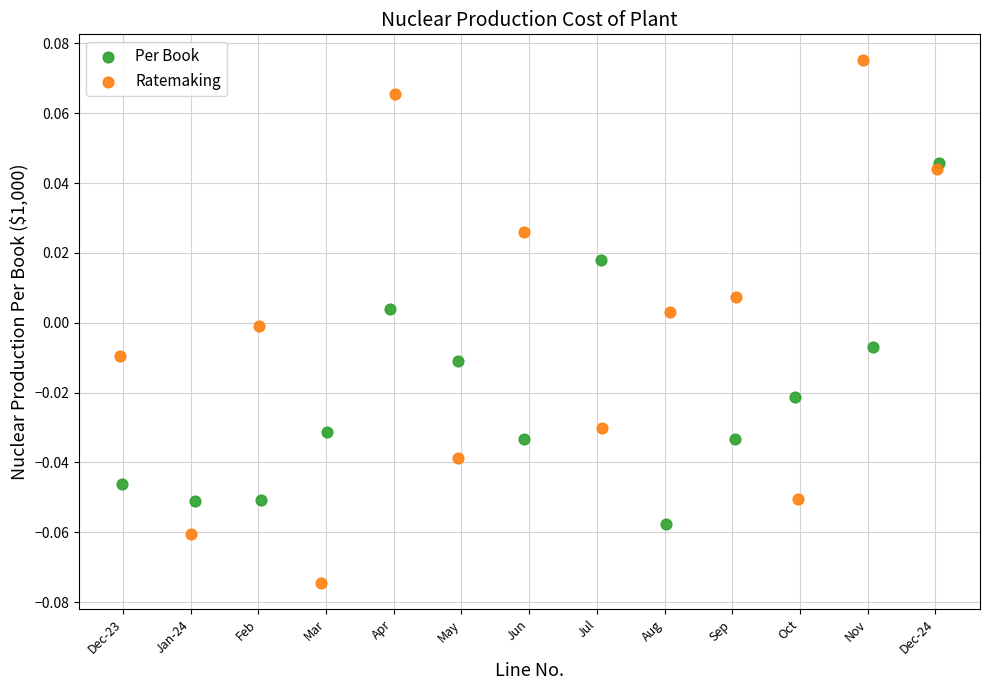

Which series reaches the maximum Y coordinate?

Ratemaking